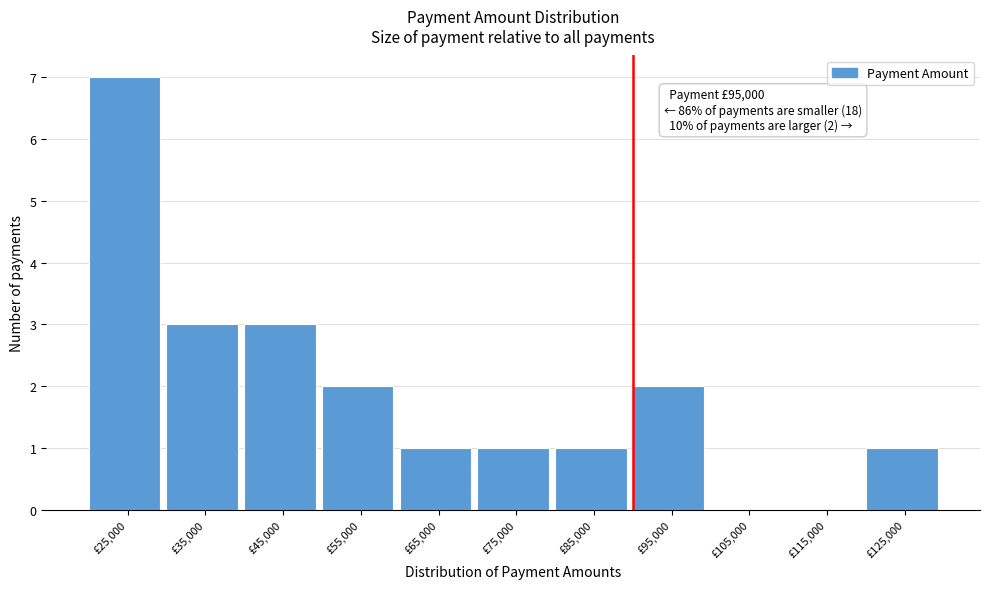

Reading left to right, extract all data points from this chart.

£25,000=7	£35,000=3	£45,000=3	£55,000=2	£65,000=1	£75,000=1	£85,000=1	£95,000=2	£105,000=0	£115,000=0	£125,000=1